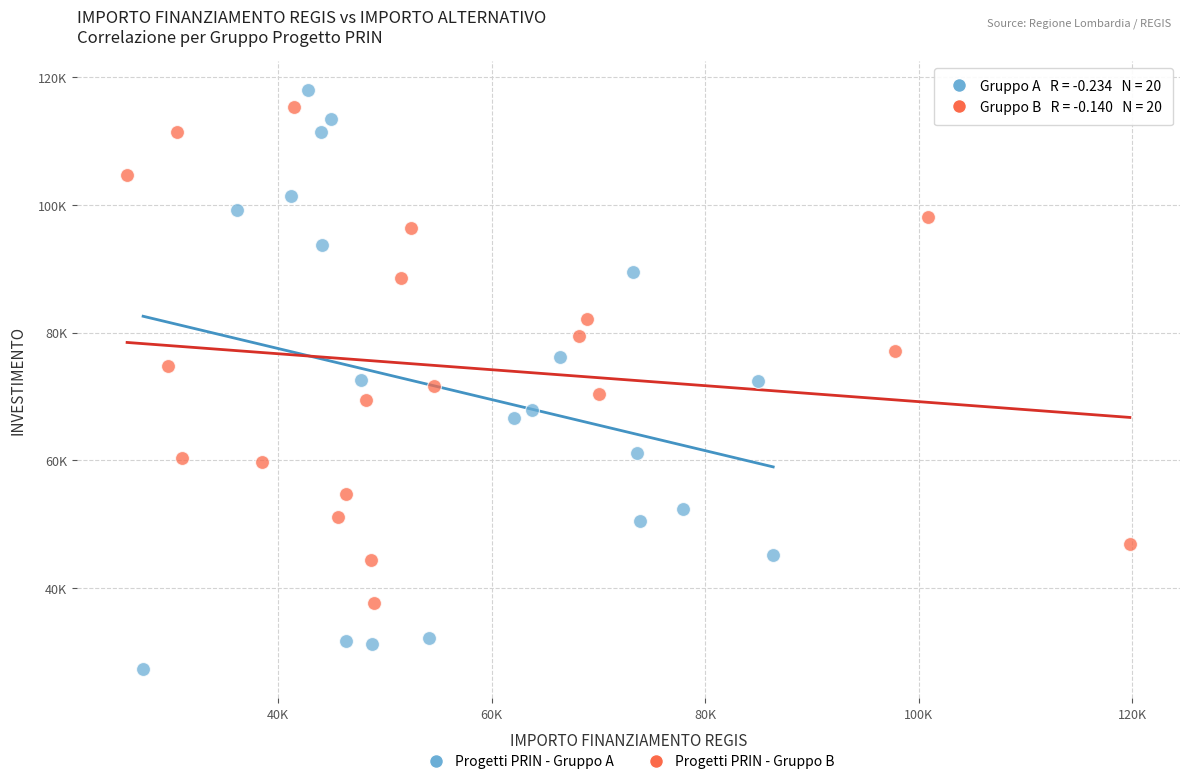

Which series contains the highest Y value?

Progetti PRIN - Gruppo A